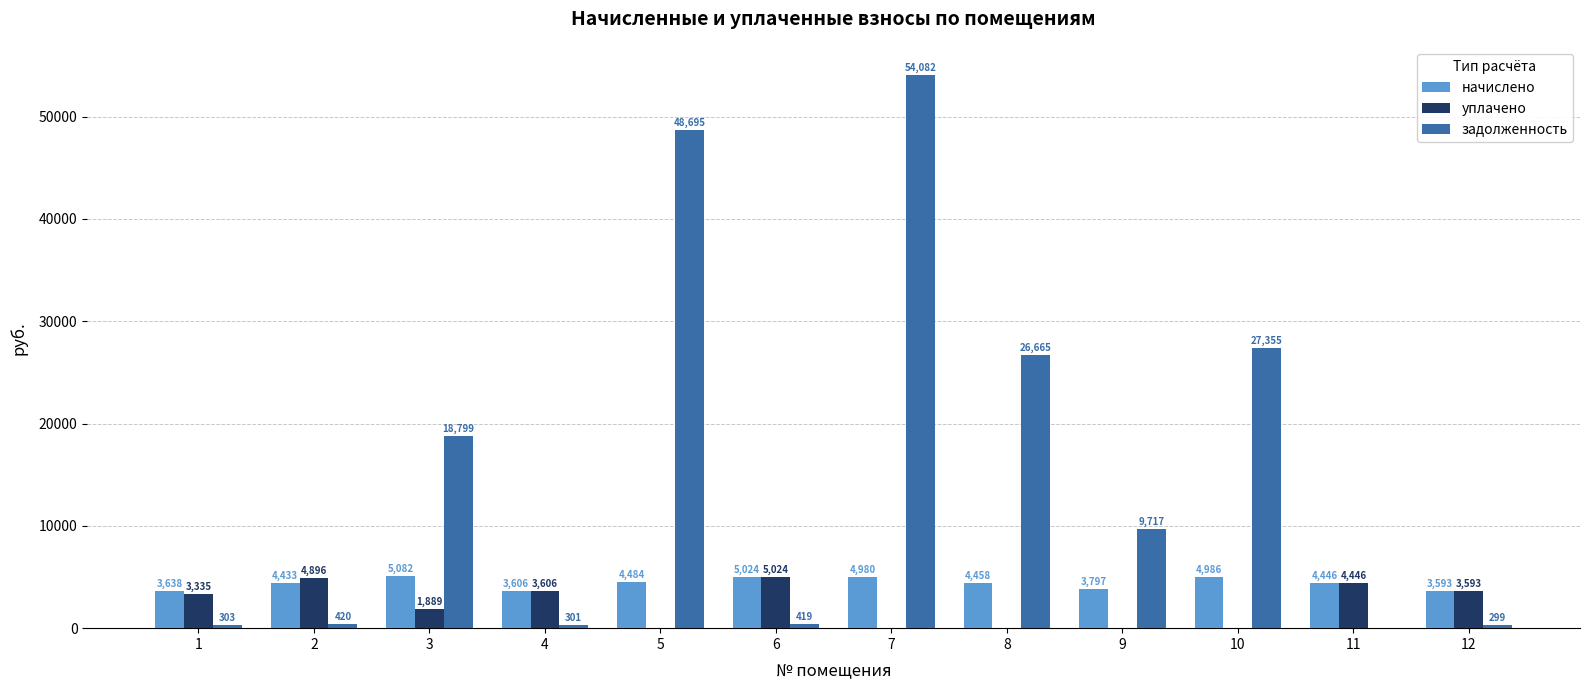

Which category has the highest value in the начислено series?

3